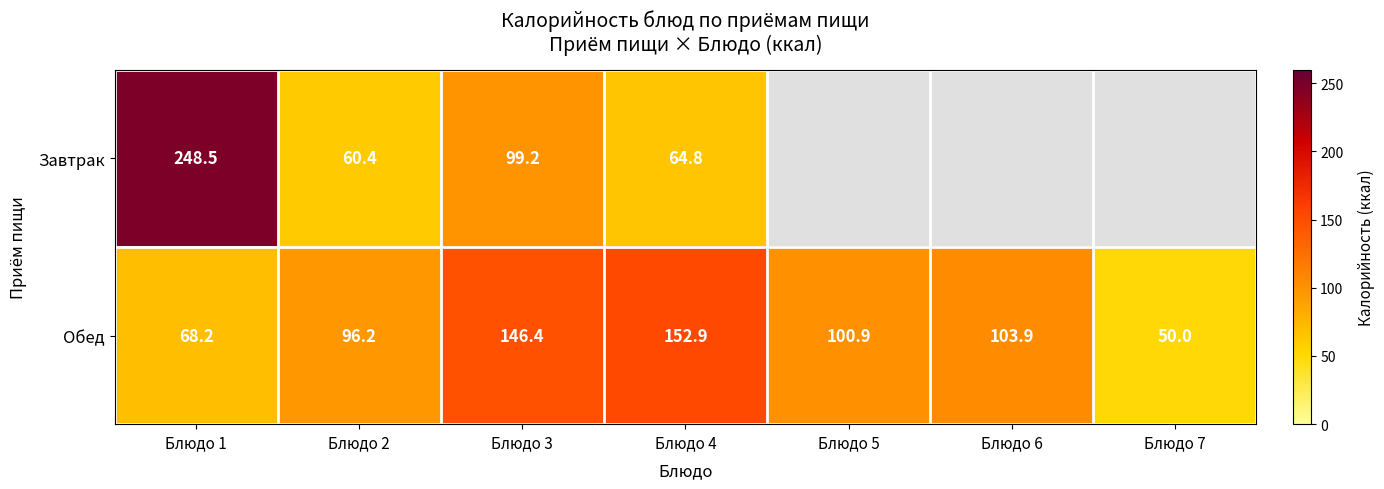

List the labels in order of Обед value, largest first.

Блюдо 4, Блюдо 3, Блюдо 6, Блюдо 5, Блюдо 2, Блюдо 1, Блюдо 7